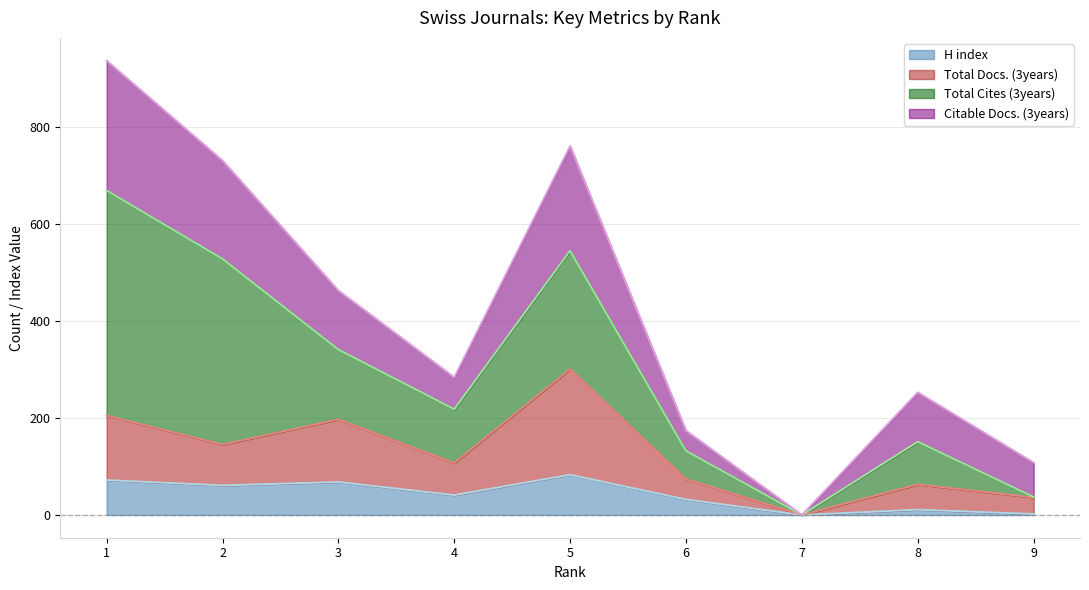

How many values in the H index line series are below 41?

4